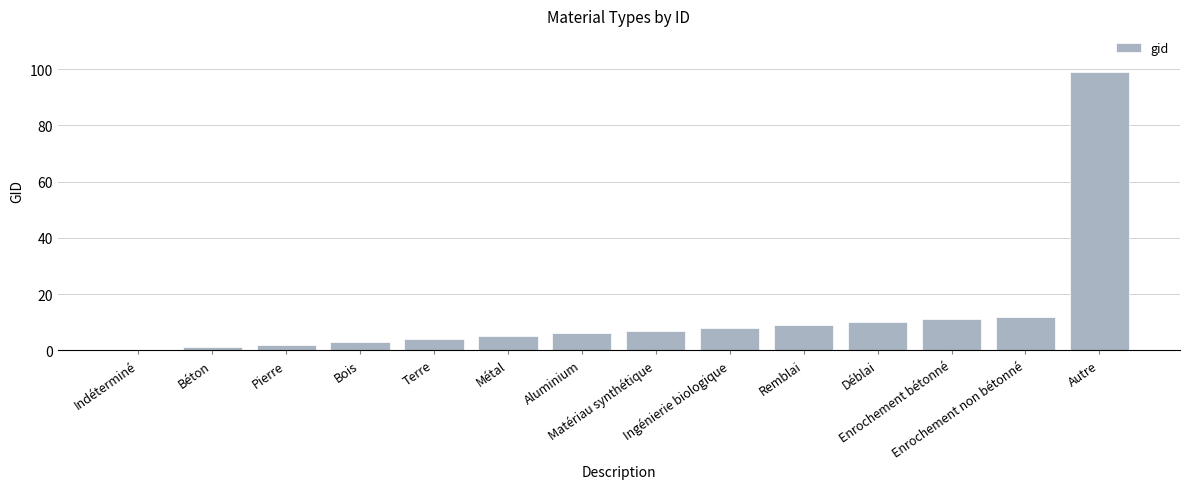

What is the greatest value displayed?

99